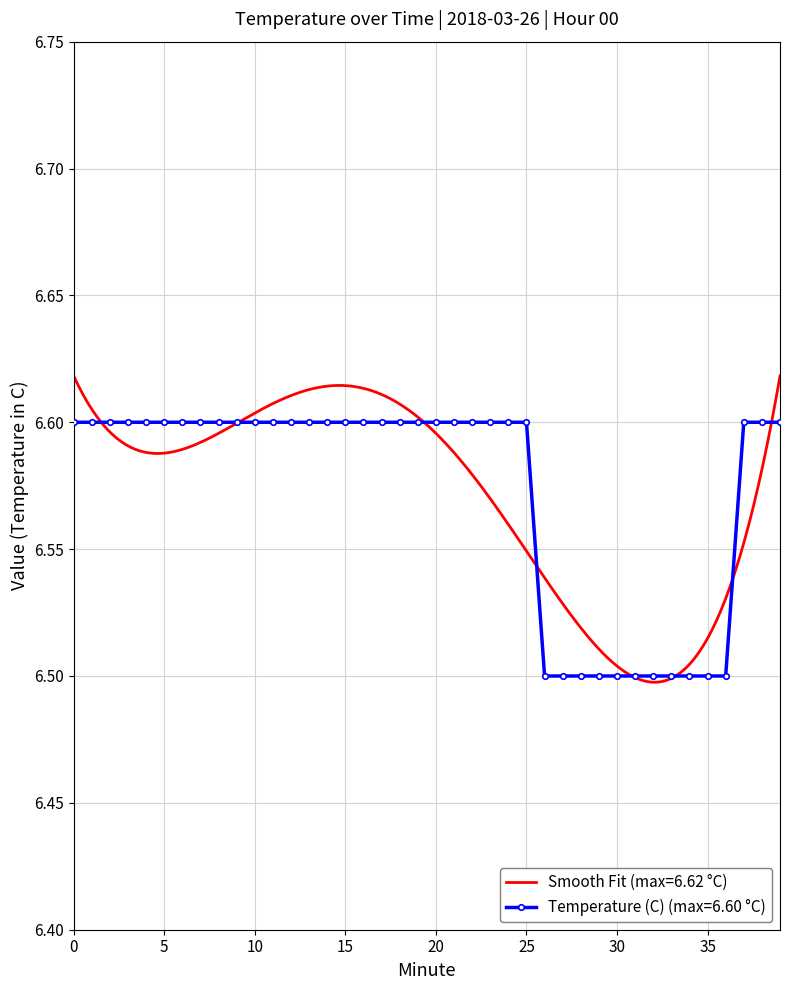

Reading left to right, list all the values displayed in this chart.

6.6	6.6	6.6	6.6	6.6	6.6	6.6	6.6	6.6	6.6	6.6	6.6	6.6	6.6	6.6	6.6	6.6	6.6	6.6	6.6	6.6	6.6	6.6	6.6	6.6	6.6	6.5	6.5	6.5	6.5	6.5	6.5	6.5	6.5	6.5	6.5	6.5	6.6	6.6	6.6